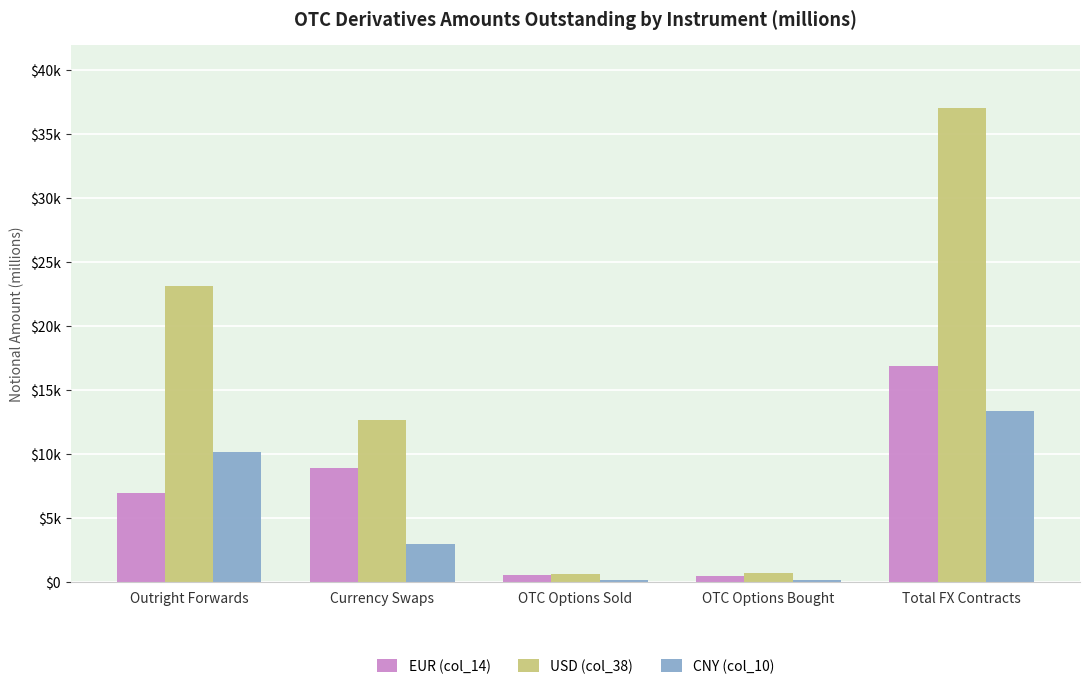

What is the minimum value shown in the chart?

145.5